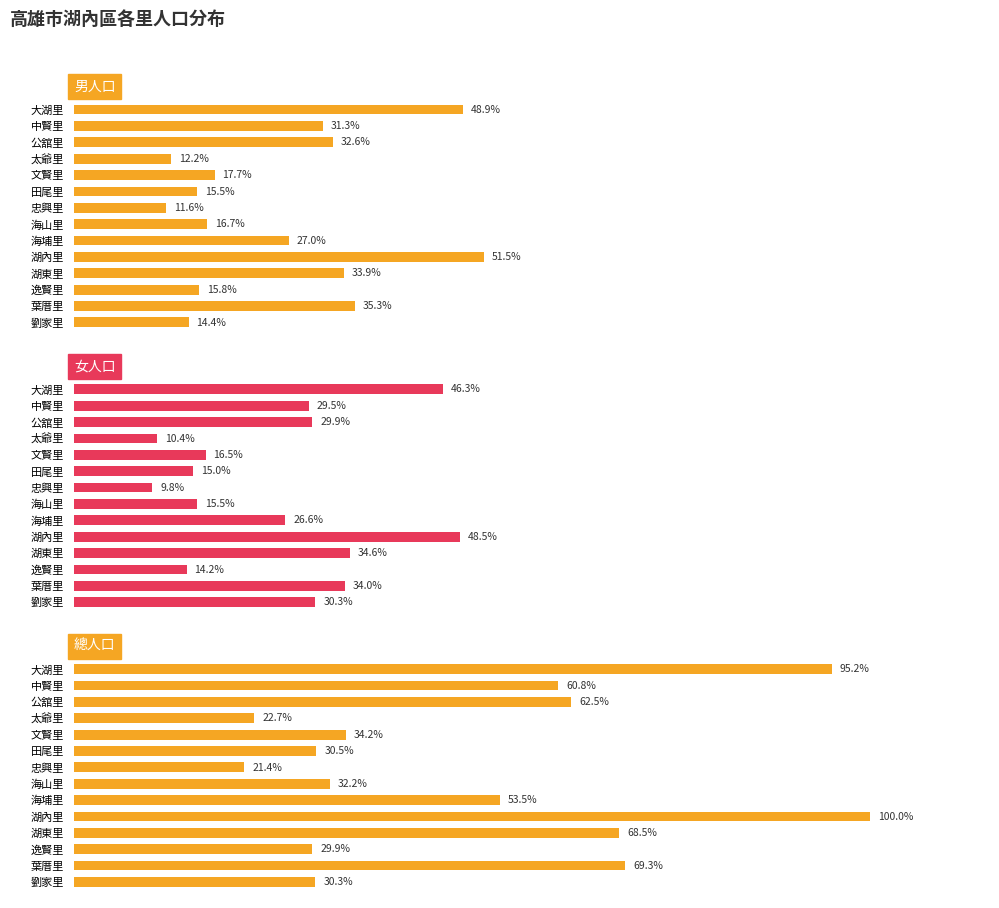

How many bars are there in each group?

3